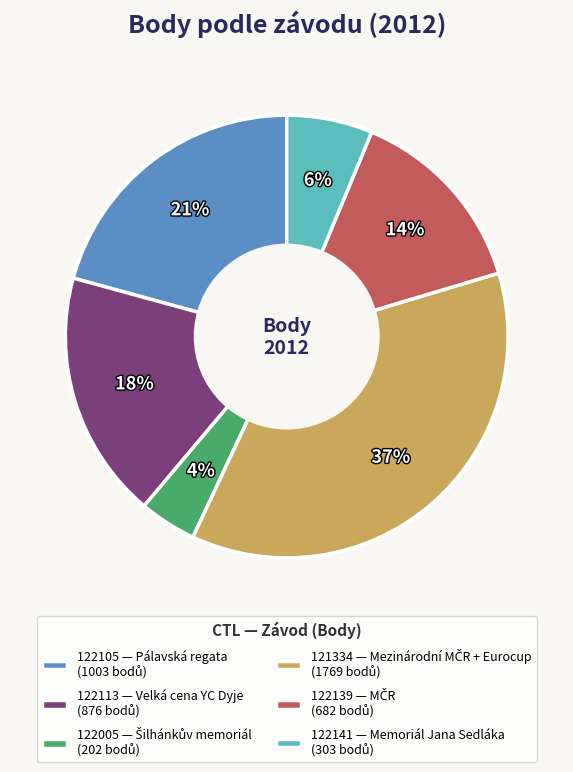

Count the number of slices in the pie.

6